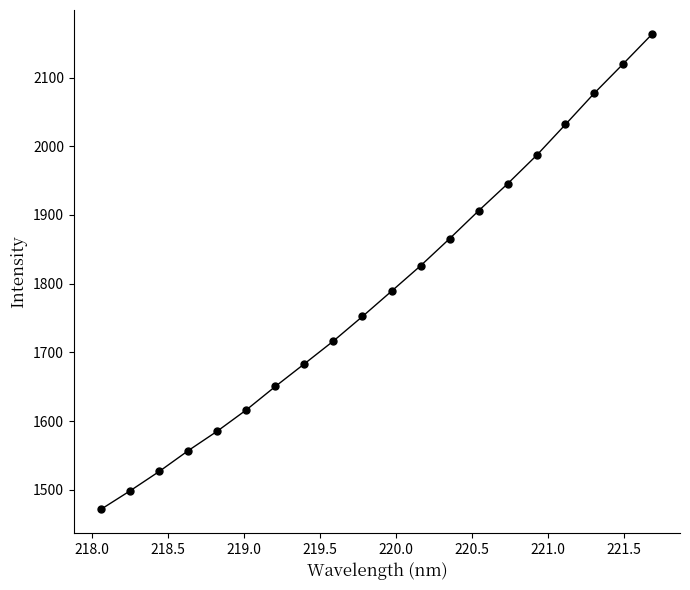

What is the difference between the second highest and minimum values?

648.4